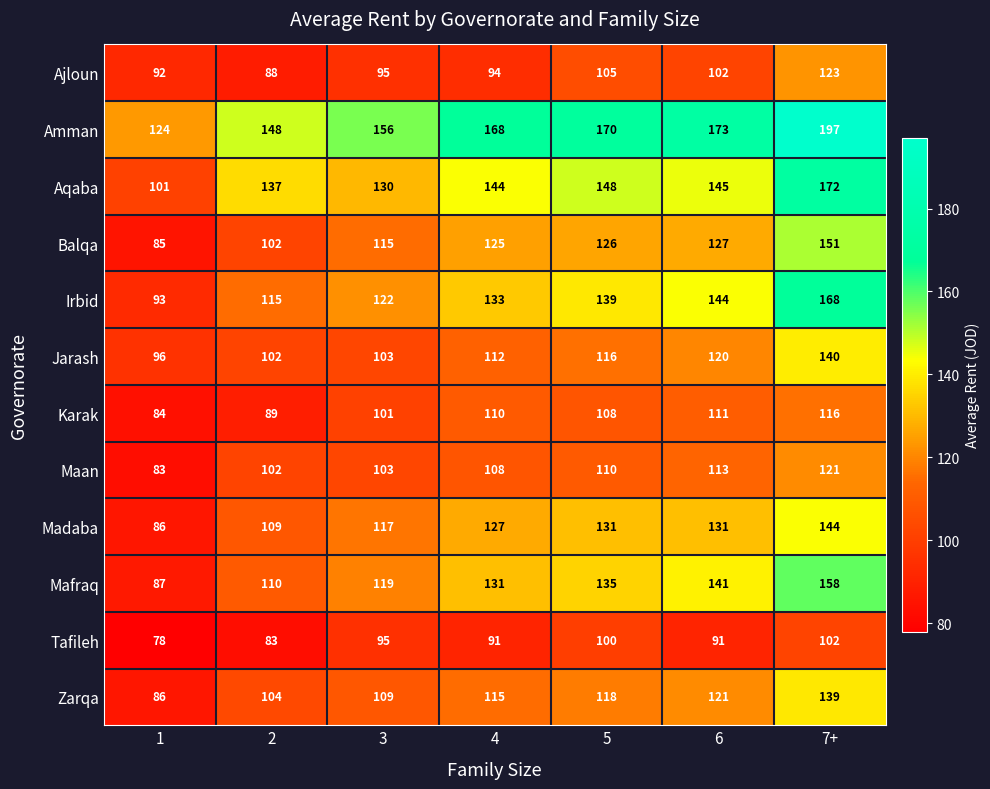

What is the total value across all series at 7+?

1731